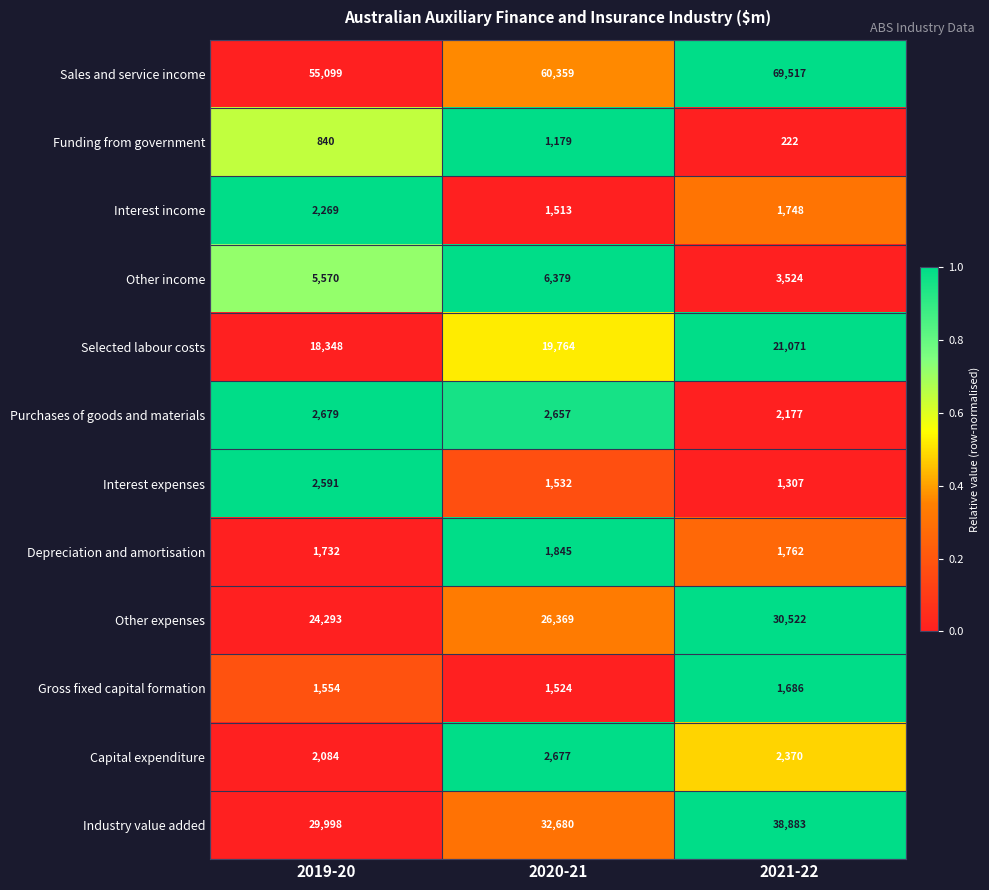

Which category has the highest value across all series?

2021-22